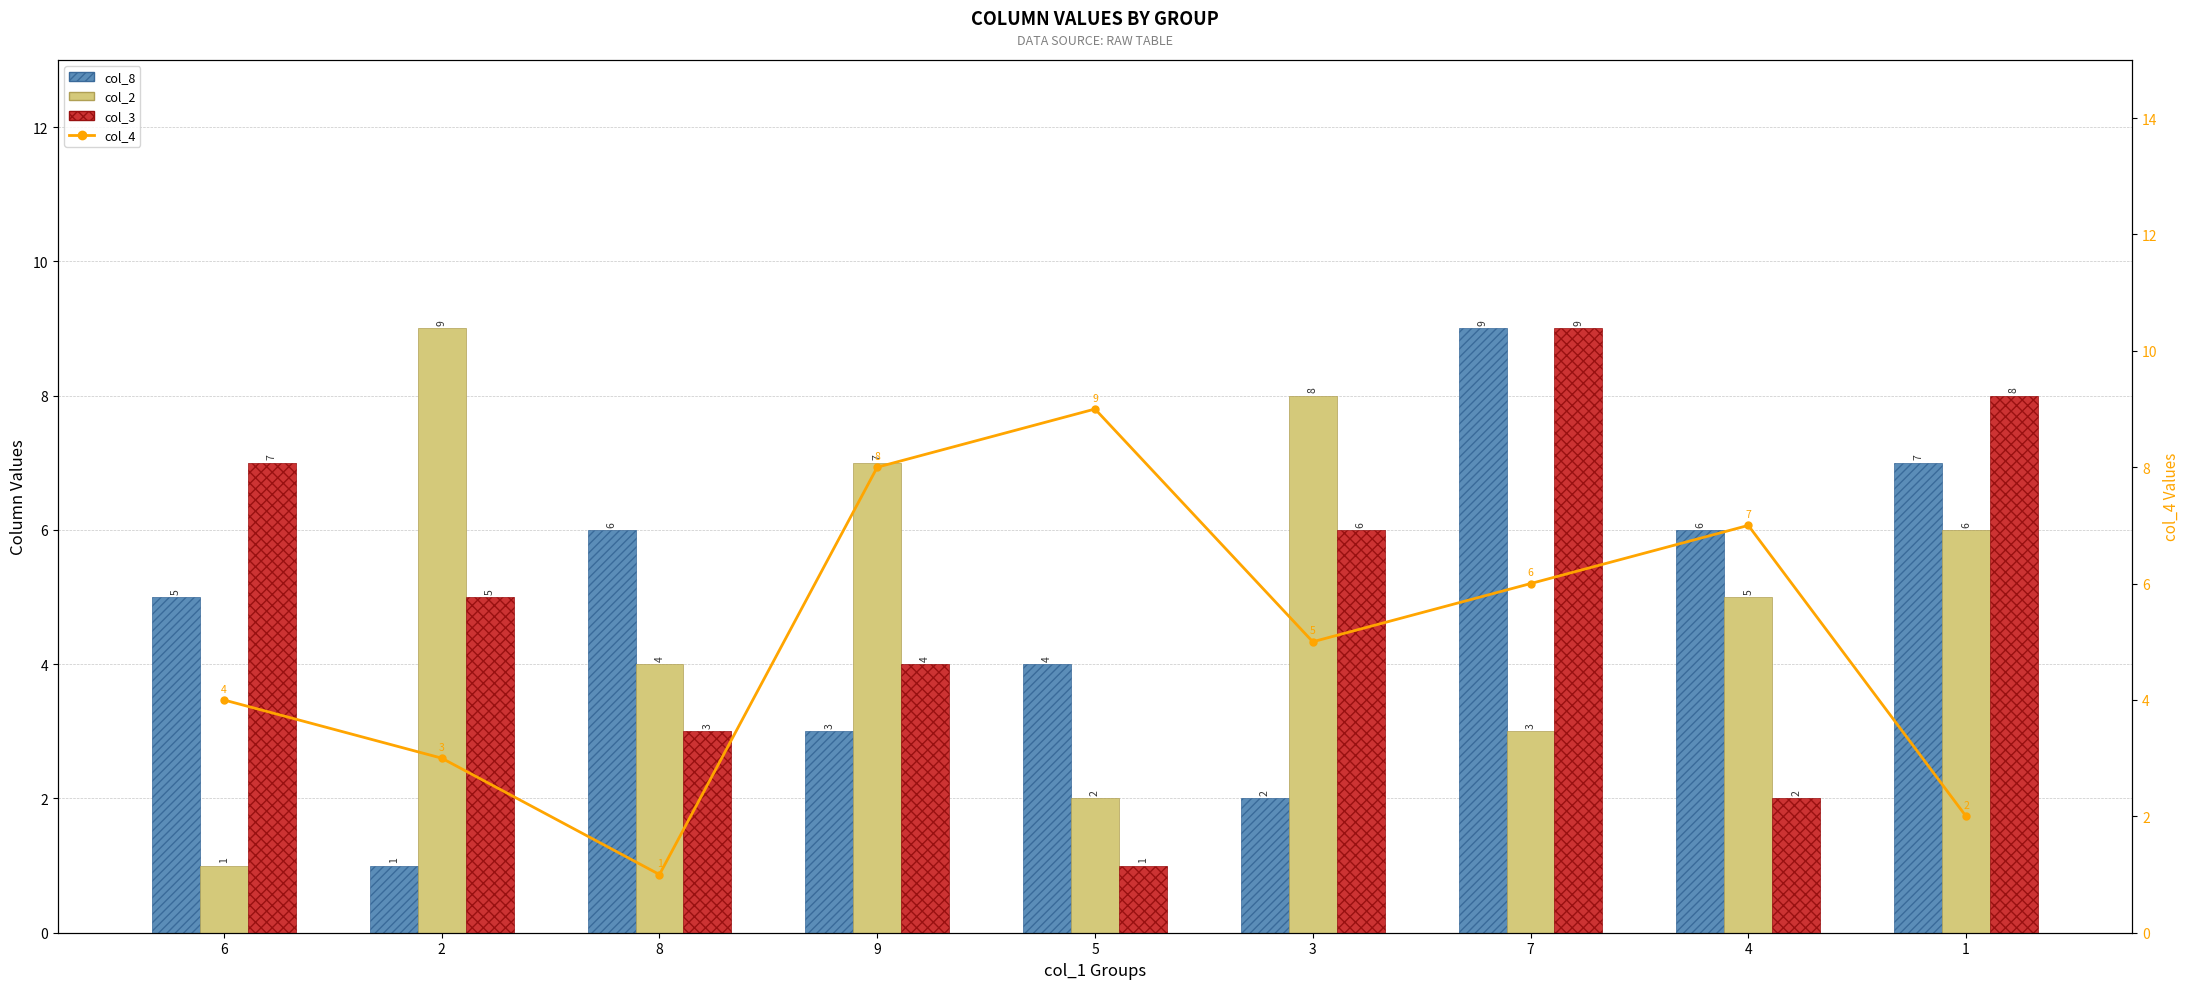

Reading left to right, what are all the values shown in this chart?

col_8: 5	1	6	3	4	2	9	6	7
col_2: 1	9	4	7	2	8	3	5	6
col_3: 7	5	3	4	1	6	9	2	8
col_4: 4	3	1	8	9	5	6	7	2